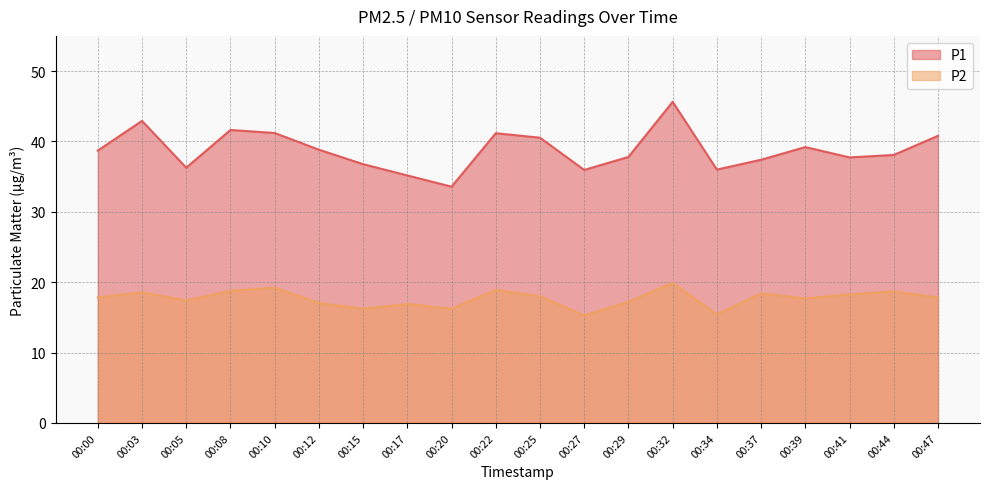

List the series in order of their peak value, highest first.

P1, P2